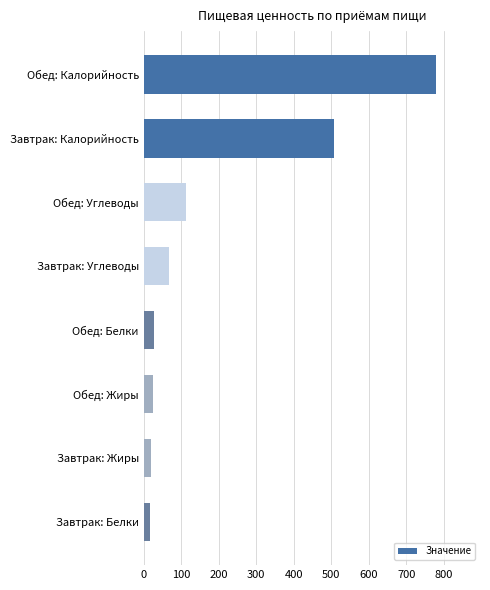

Between Обед: Жиры and Завтрак: Углеводы, which is larger?

Завтрак: Углеводы